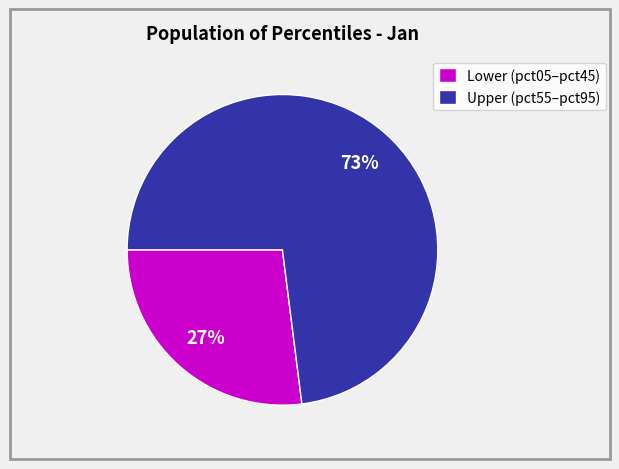

Is there a majority slice in this chart?

Yes